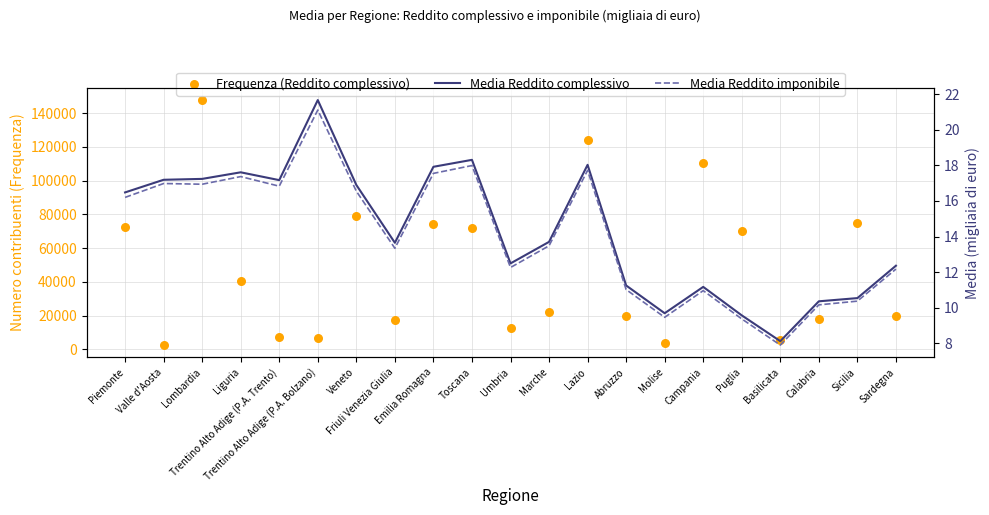

Which series has the largest total across all categories?

Frequenza (Reddito complessivo)